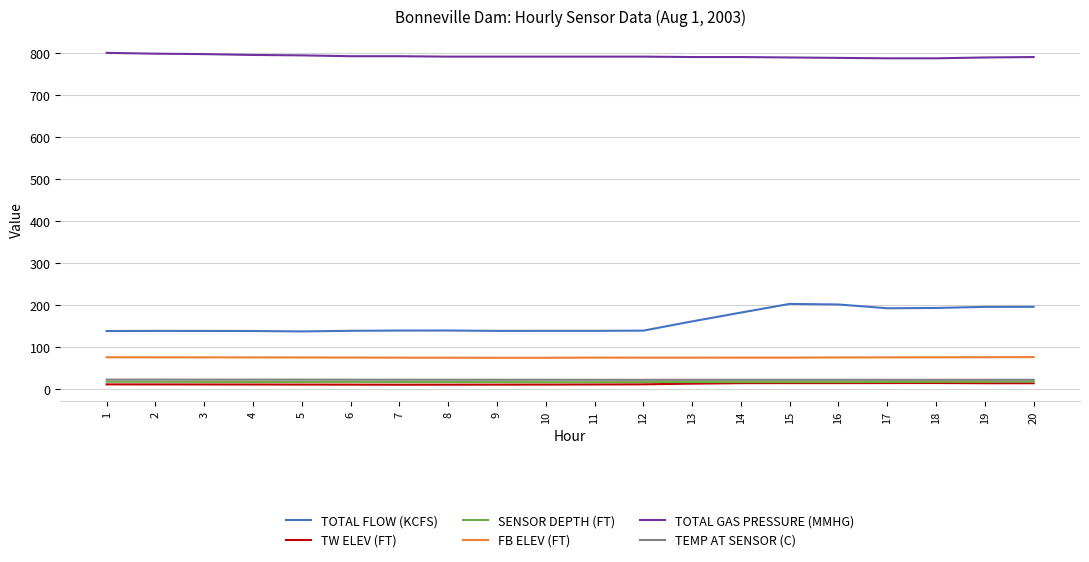

What is the difference between the maximum and minimum values in the TOTAL FLOW (KCFS) series?

65.6